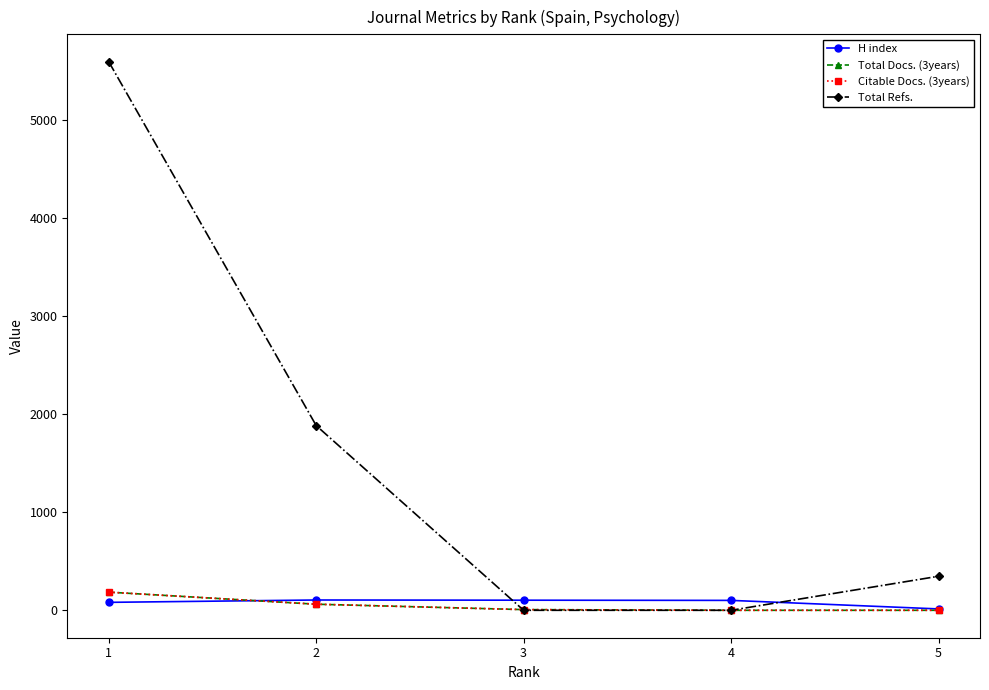

Between 4 and 5, which series saw the biggest shift?

Total Refs.